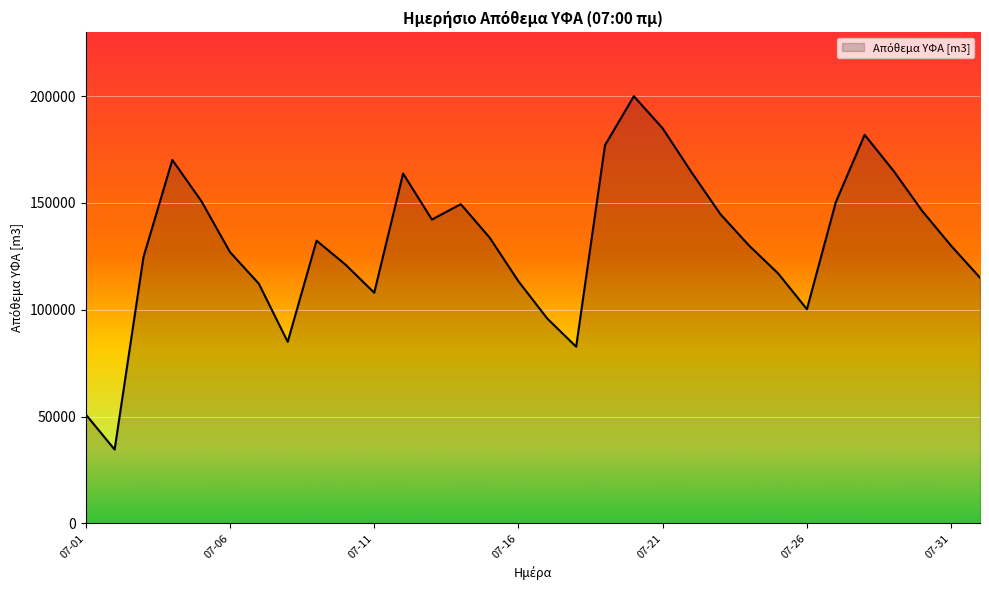

What is the smallest value displayed?

34561.3